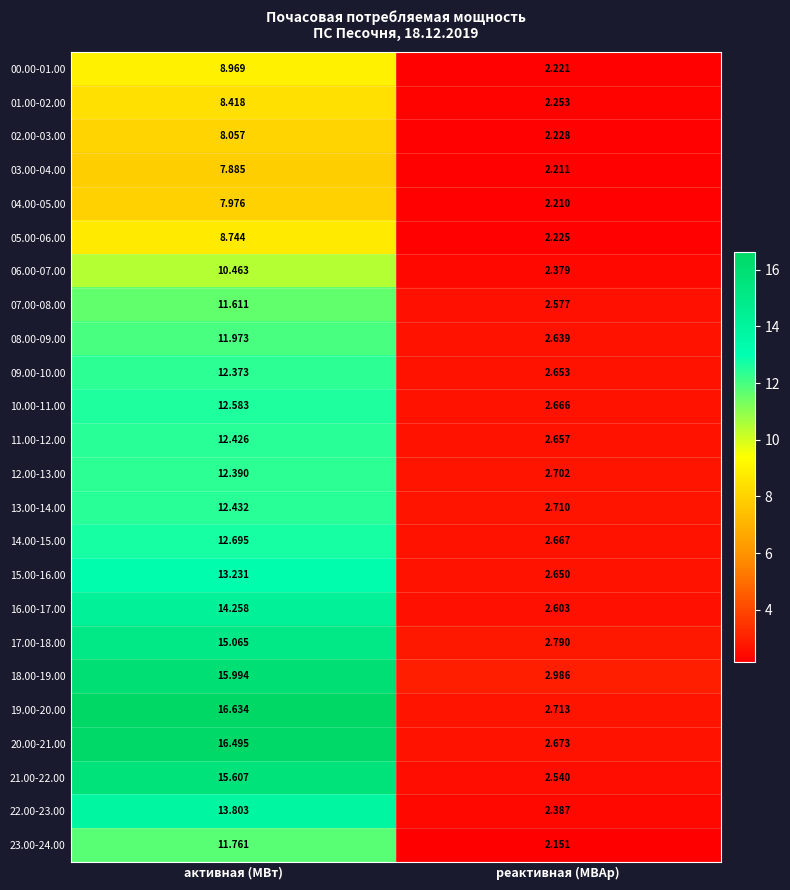

Which category has the lowest value across all series?

реактивная (МВАр)